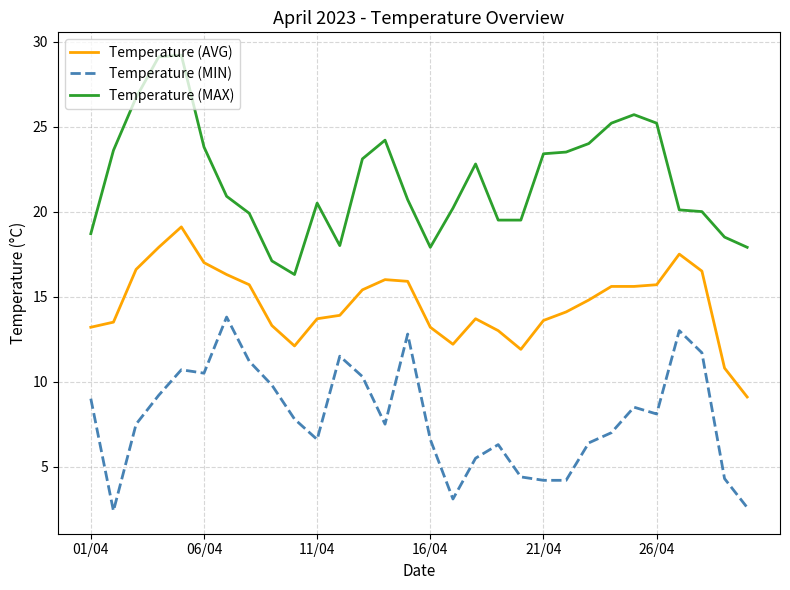

What is the greatest value displayed?

29.2